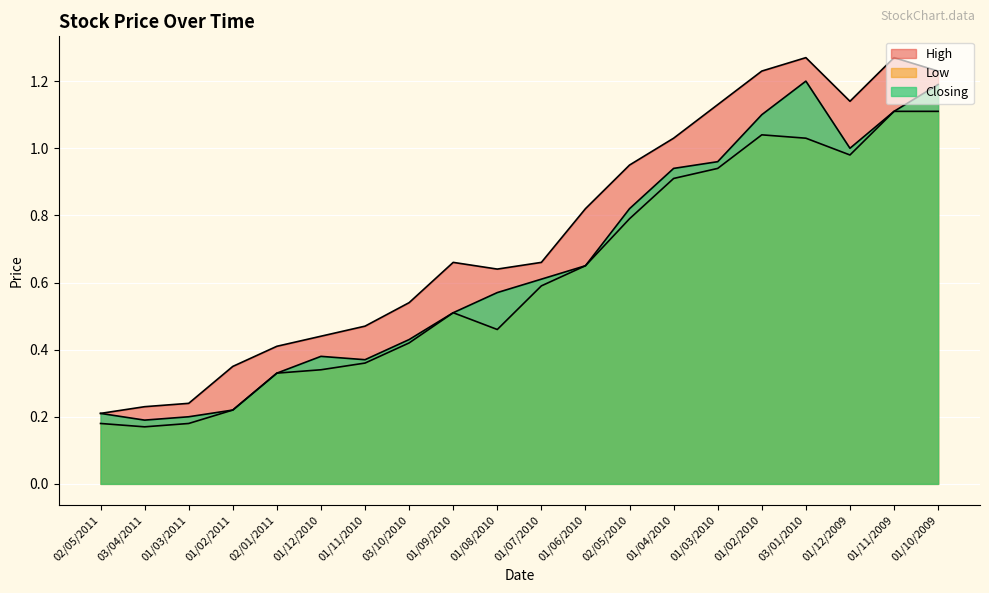

The Low series shows 0.9 at 01/03/2010. True or false?

True